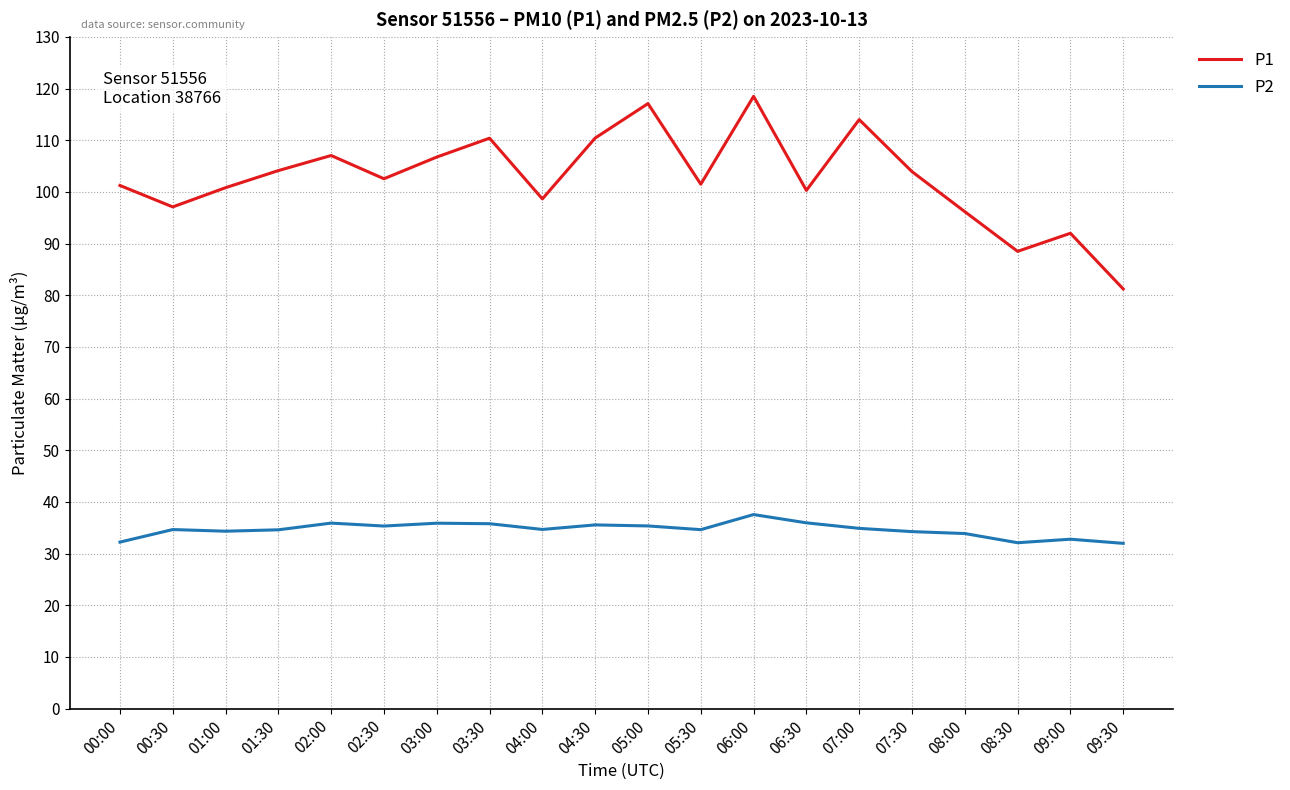

Where does the P2 series first go above 34?

00:30